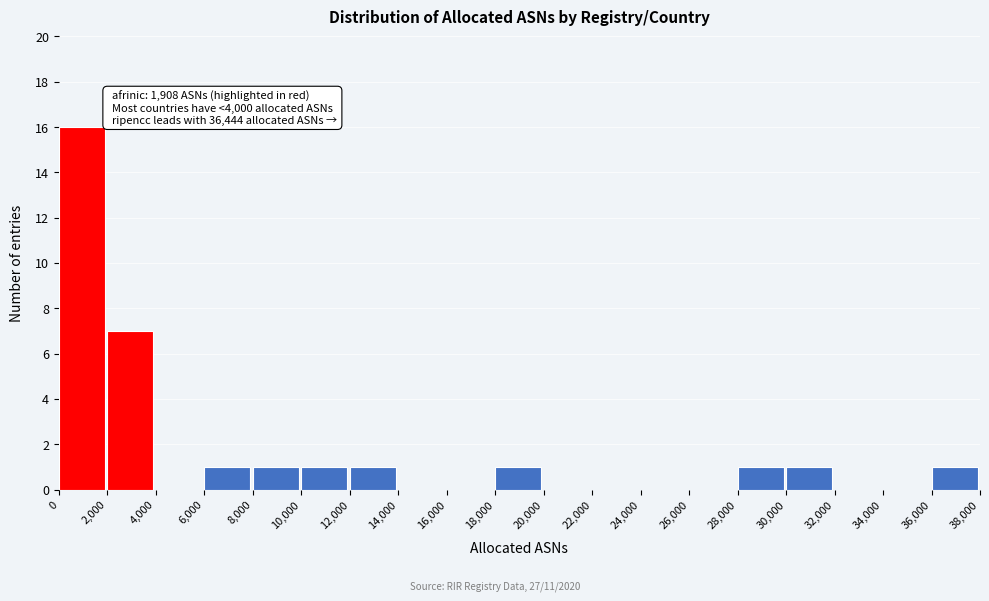

Which range on the x-axis has the tallest bar?

0 to 2,000